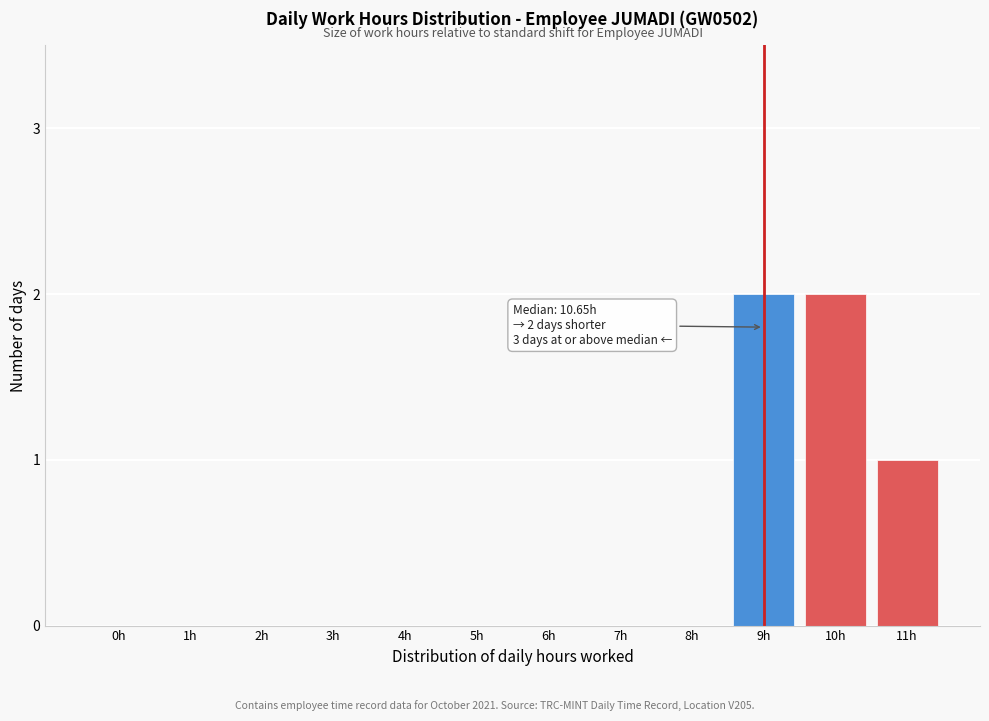

Reading left to right, what are all the values shown in this chart?

0h=0	1h=0	2h=0	3h=0	4h=0	5h=0	6h=0	7h=0	8h=0	9h=2	10h=2	11h=1